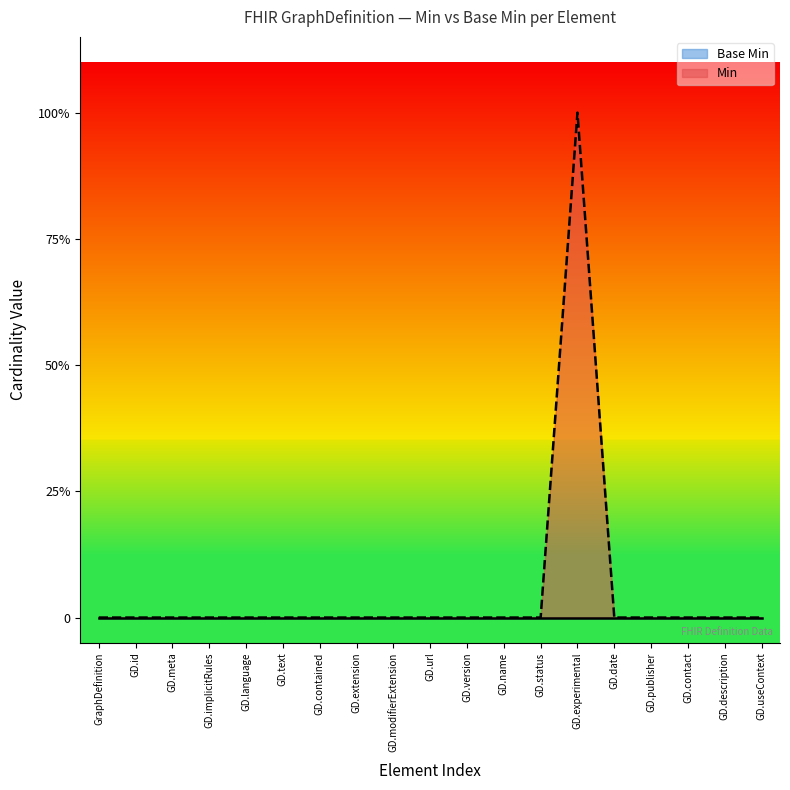

What is the label of the 4th point from the right?

GD.publisher